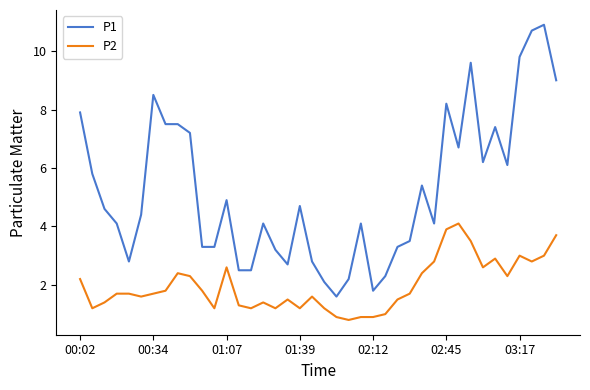

What is the sum of all P1 values?

209.3